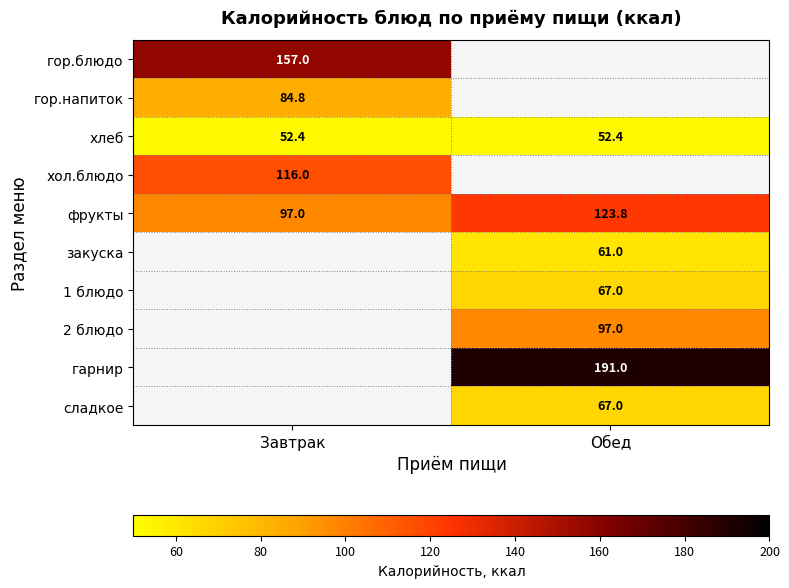

How many distinct data groups are displayed?

10